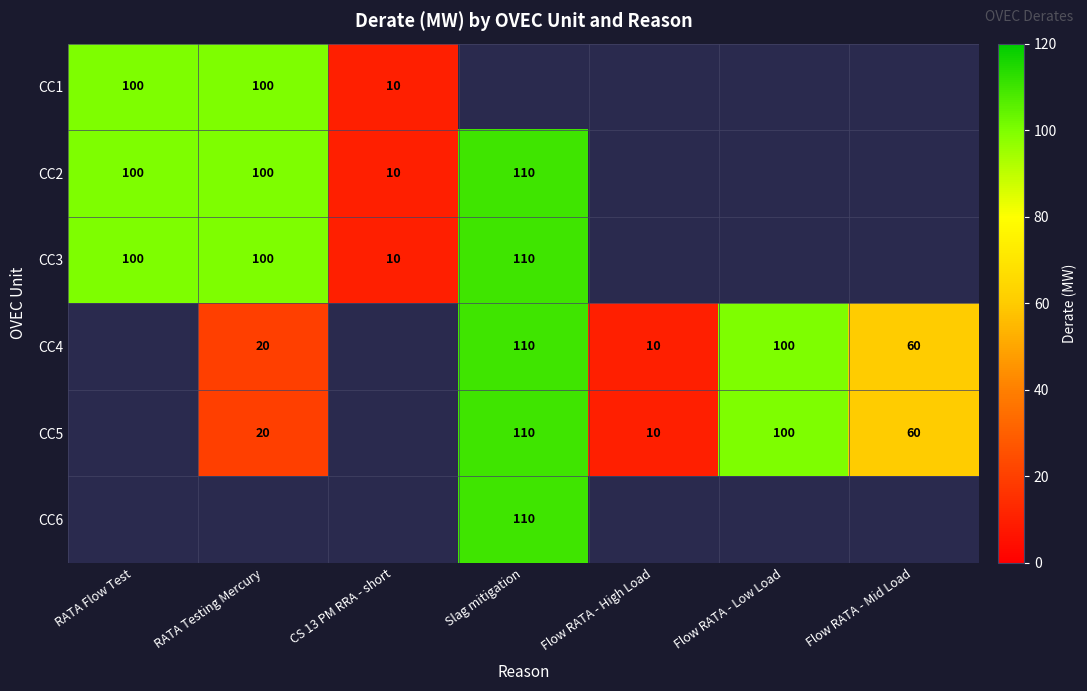

True or false: CC1 has a value of 100 at RATA Flow Test.

True